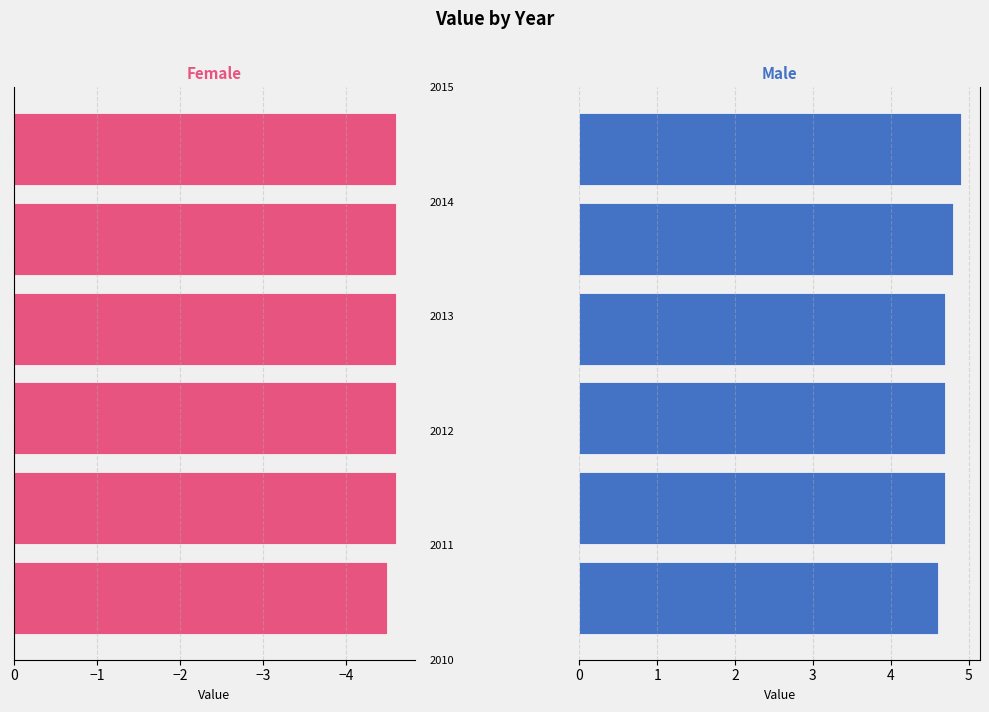

Which series has the largest range (max minus min)?

Value (Right)